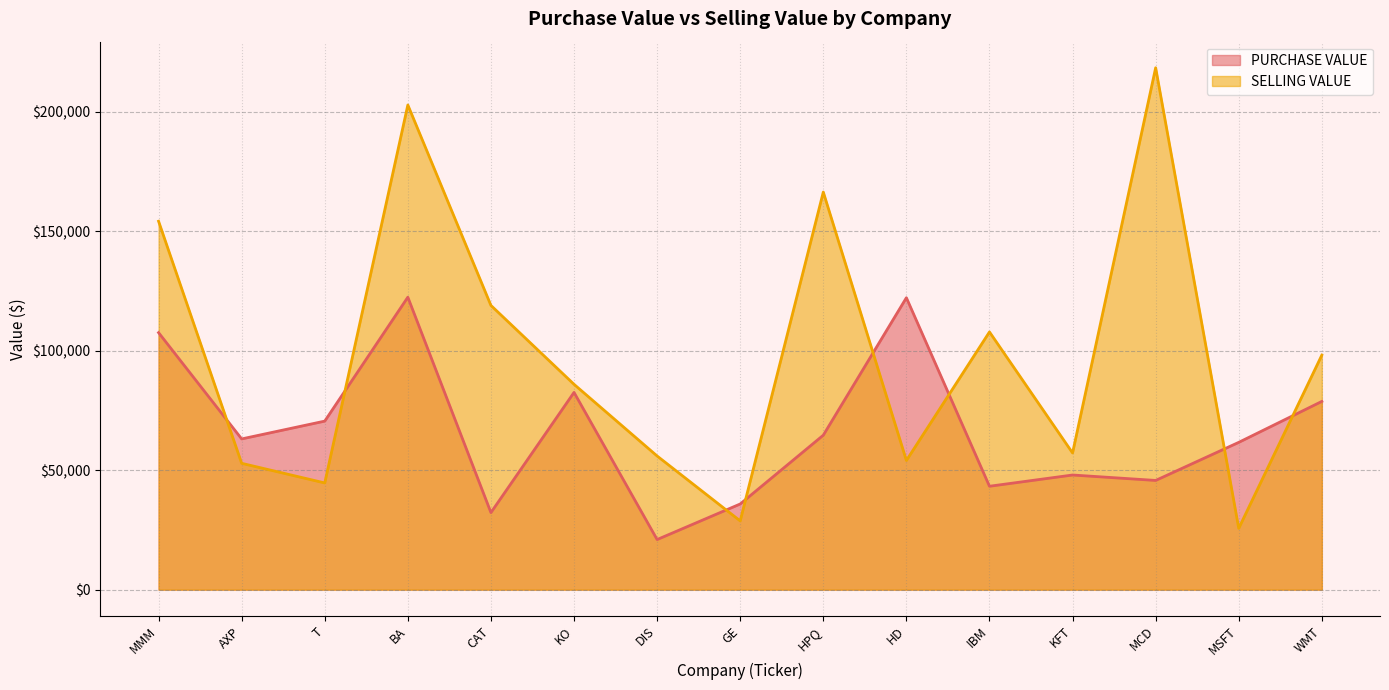

What are all the series names shown in the legend?

PURCHASE VALUE, SELLING VALUE